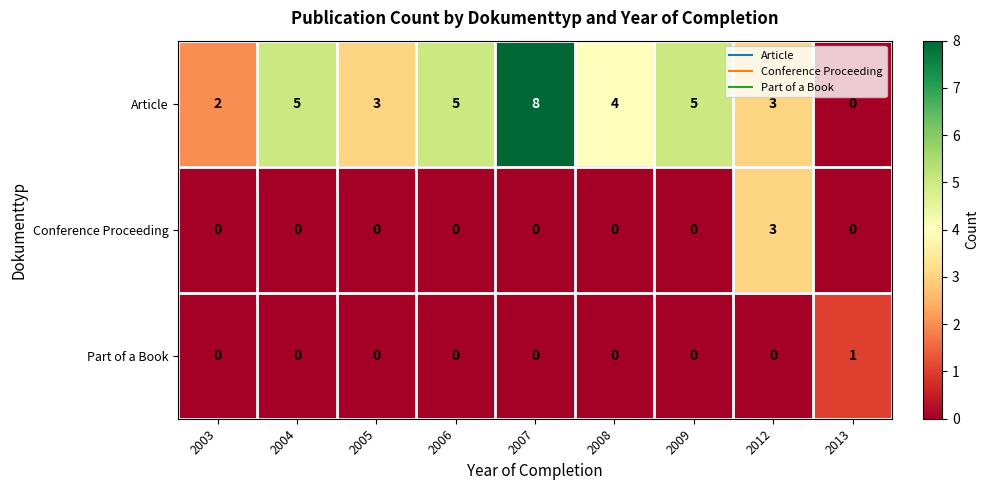

At how many categories does at least one series exceed 7?

1